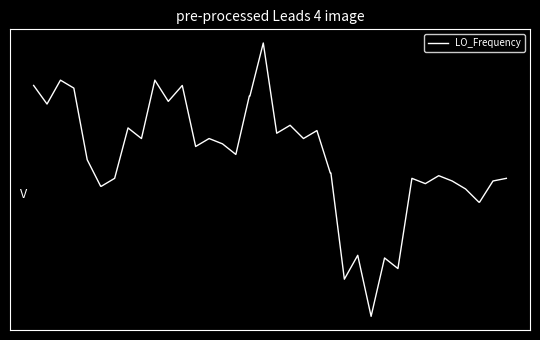

What is the difference between the maximum and minimum values?

1.7